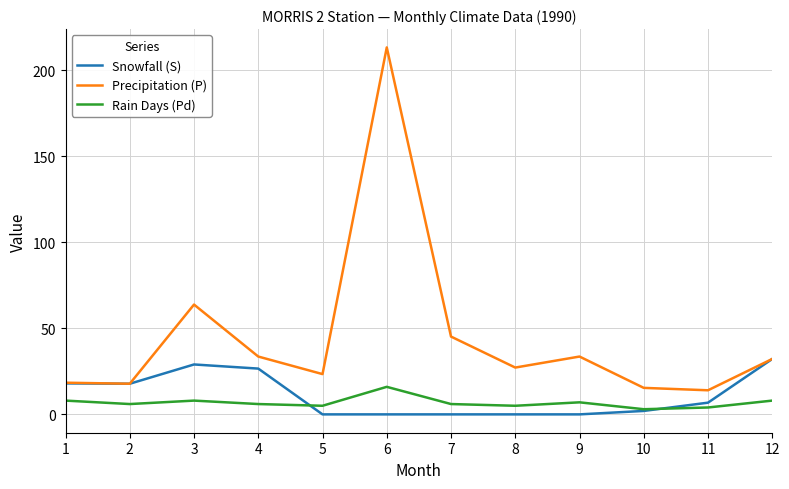

How many intersections are there between Rain Days (Pd) and Snowfall (S)?

2